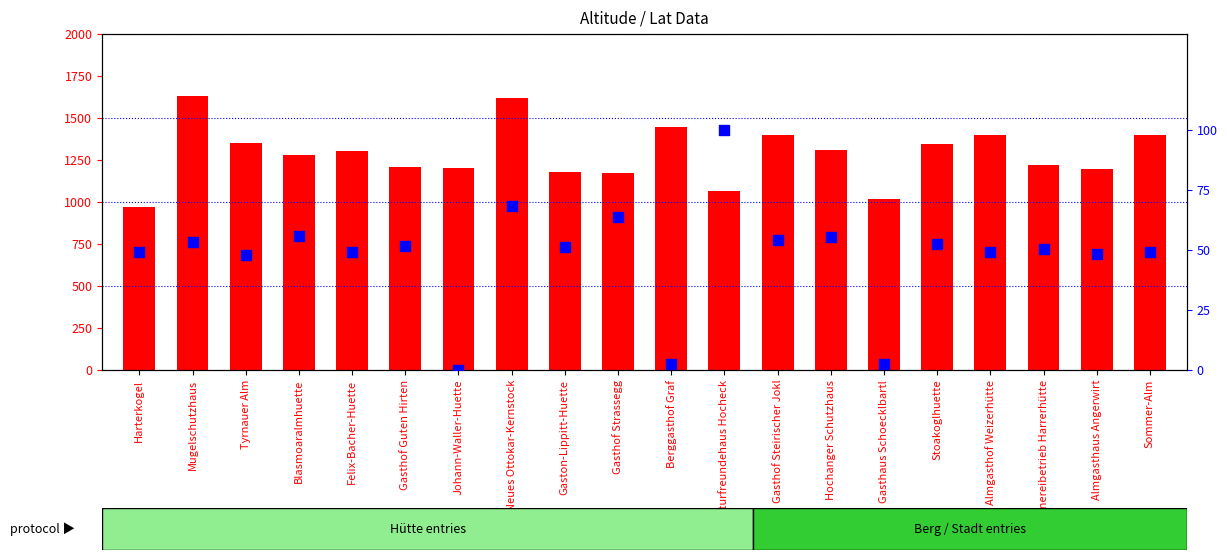

At how many categories does at least one series exceed 1599?

2